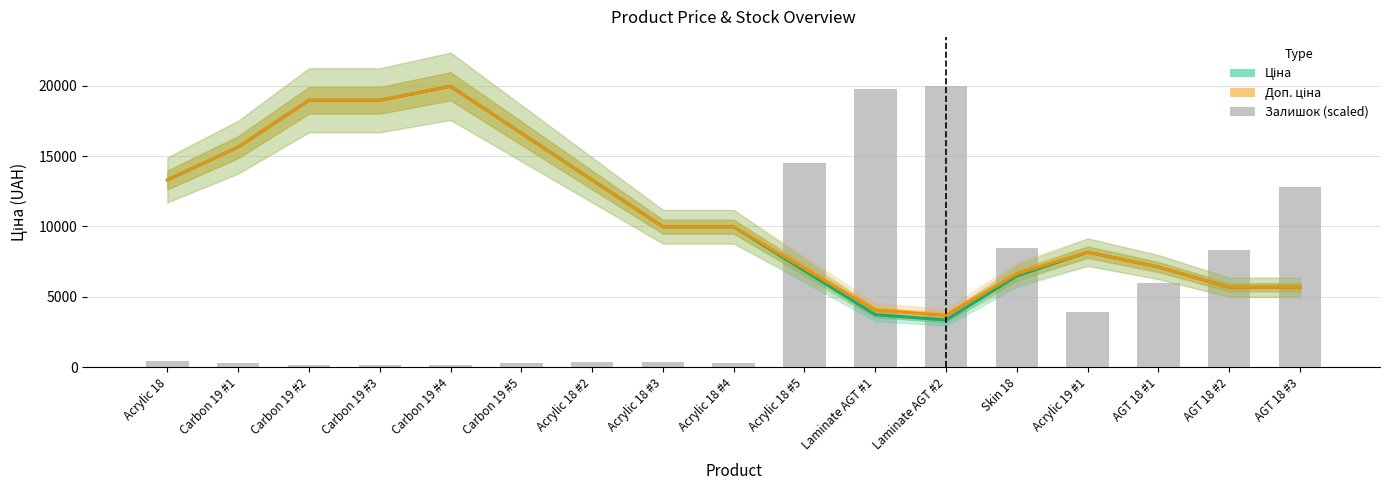

At how many categories does at least one series exceed 12096?

11